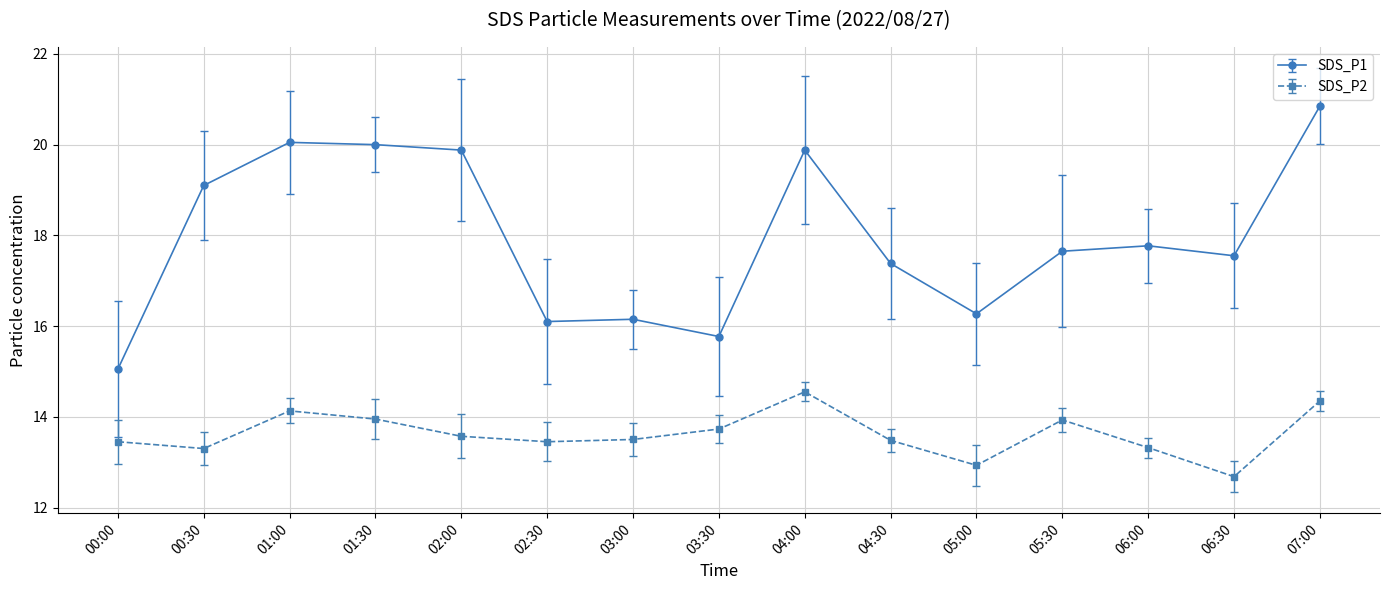

Which has a higher value, 06:30 or 05:00?

06:30